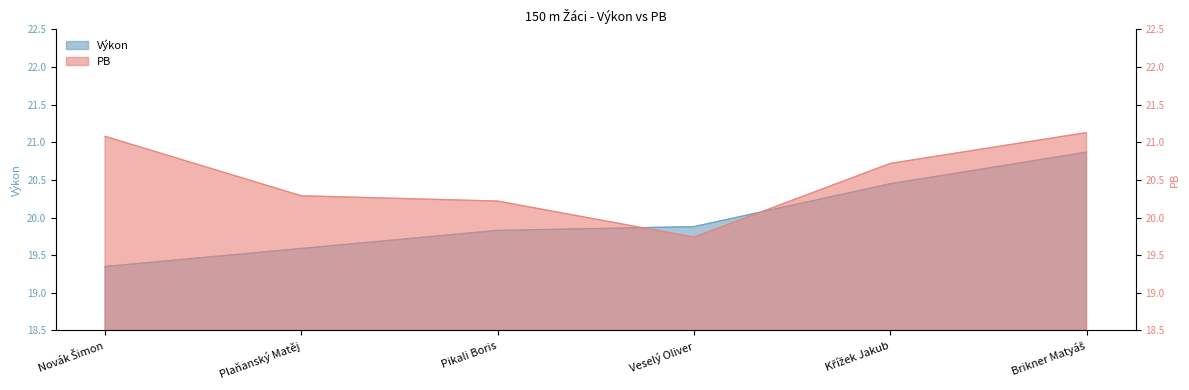

Which series changed the most between Plaňanský Matěj and Brikner Matyáš?

Výkon